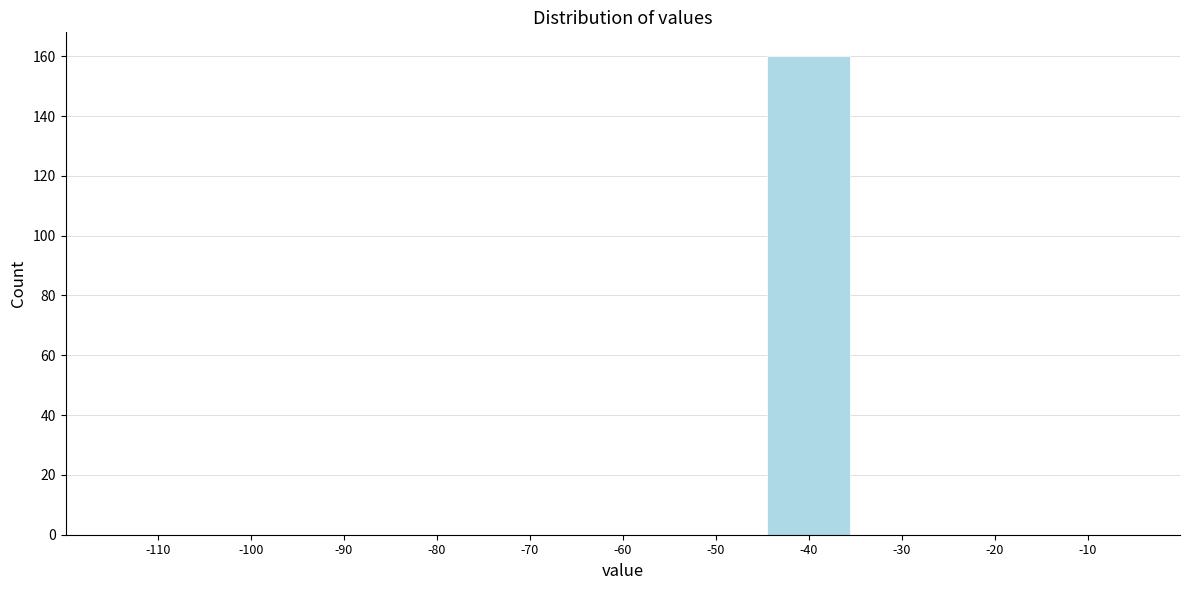

Reading left to right, transcribe all the data shown in this chart.

-110=0	-100=0	-90=0	-80=0	-70=0	-60=0	-50=0	-40=160	-30=0	-20=0	-10=0